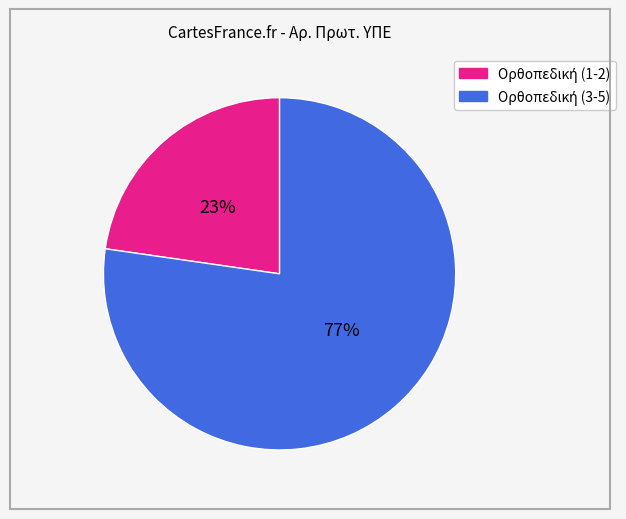

To the nearest percent, what is the average slice percentage?

50%